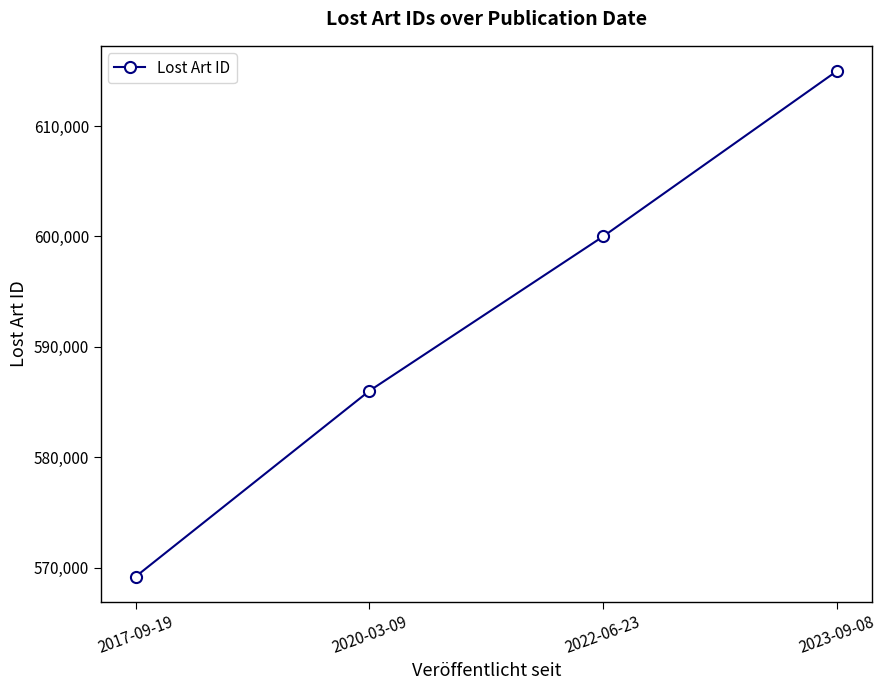

True or false: the data shows 395318 at 2017-09-19.

False